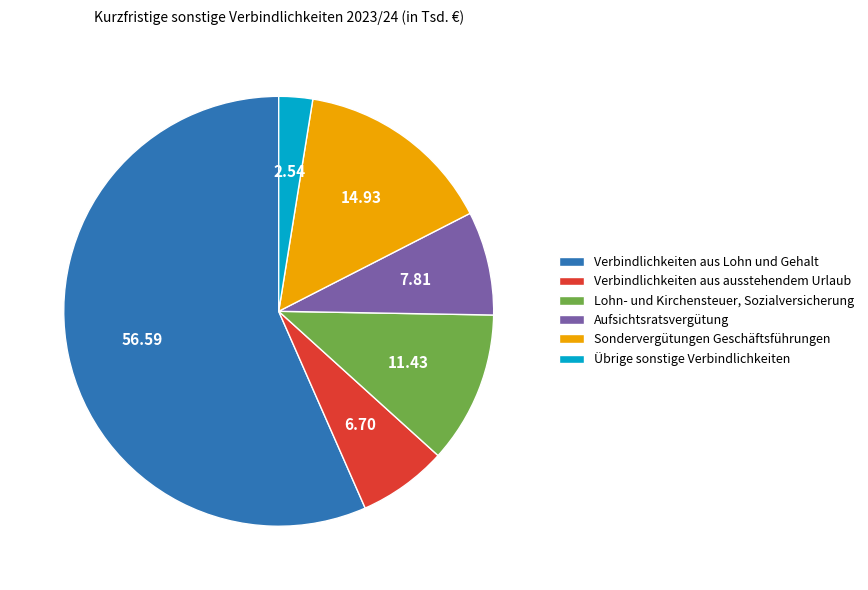

Do Aufsichtsratsvergütung and Sondervergütungen Geschäftsführungen together represent more than half of the pie?

No